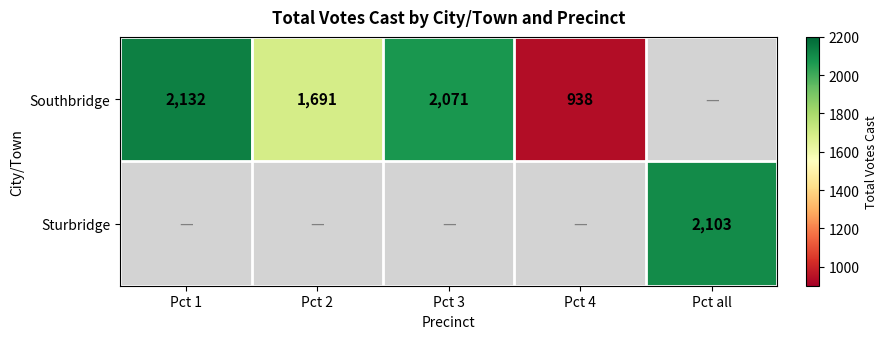

The Southbridge series shows 938 at Pct 4. True or false?

True